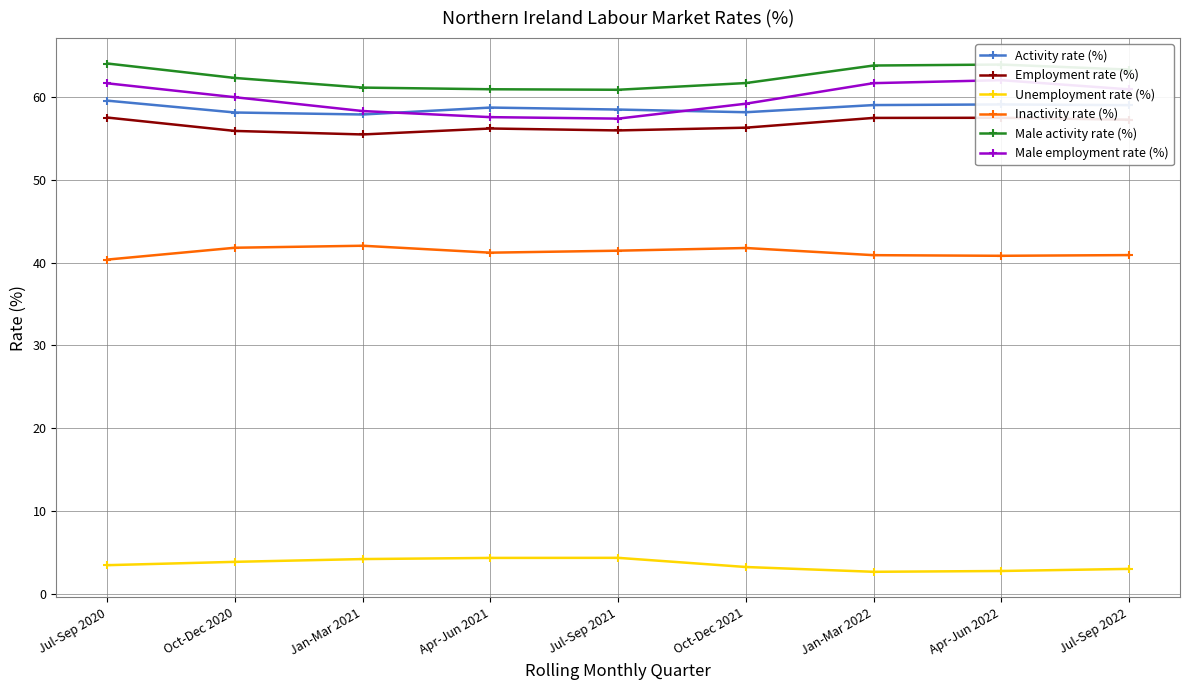

Between which two adjacent categories do Activity rate (%) and Male employment rate (%) first intersect?

Jan-Mar 2021 and Apr-Jun 2021